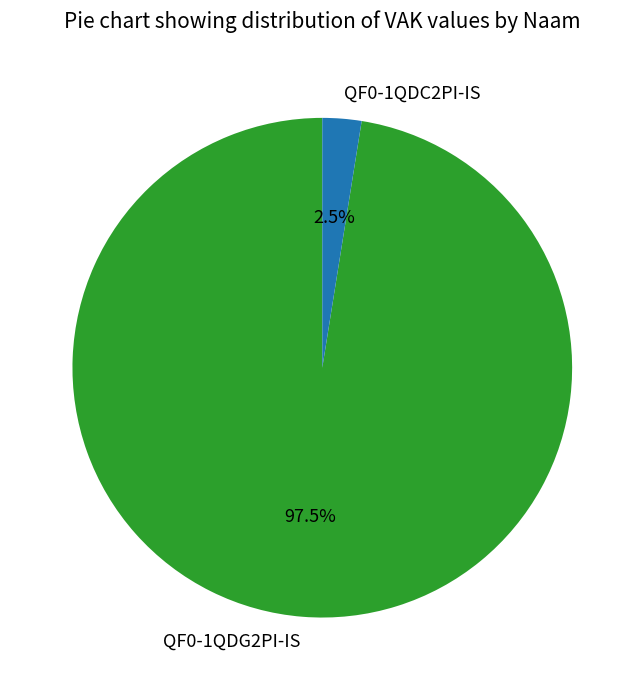

Rank the categories by value from highest to lowest.

QF0-1QDG2PI-IS, QF0-1QDC2PI-IS